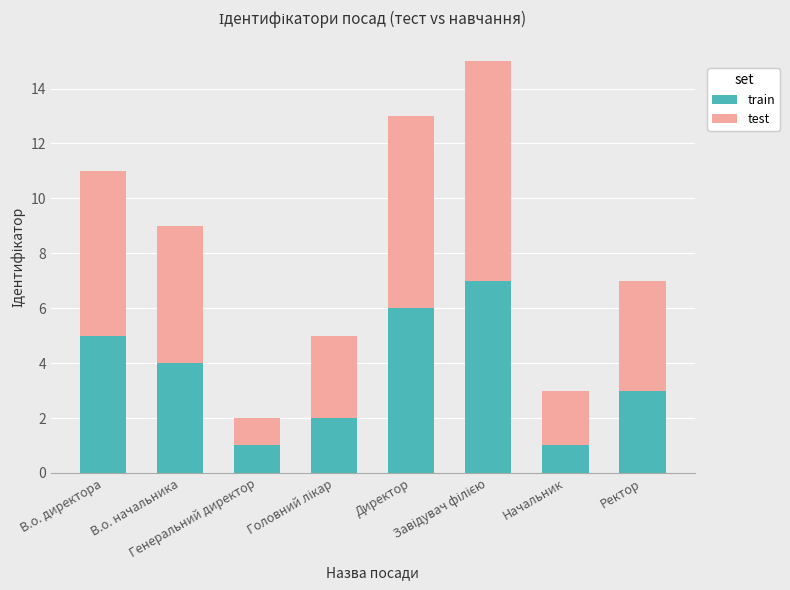

What is the difference between the second highest and minimum values in the train series?

5